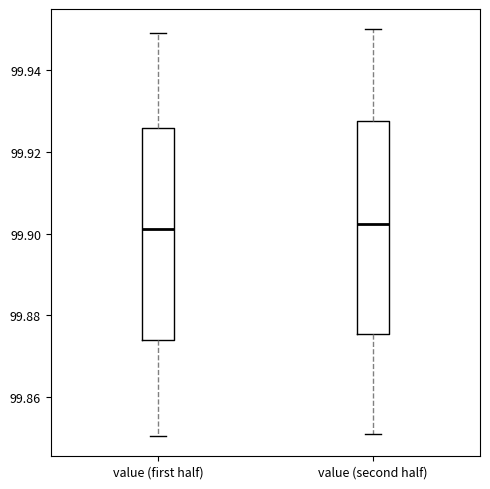

Reading left to right, transcribe this box plot: for each box, give where its median line is, the range the box spans, and where its two whiskers end, as read against the y-axis. The values are not printed on the chart, so give them approximately, as read against the axis.

value (first half): median 99.902, box 99.874 to 99.926, whiskers 99.850 to 99.950
value (second half): median 99.902, box 99.876 to 99.928, whiskers 99.852 to 99.950